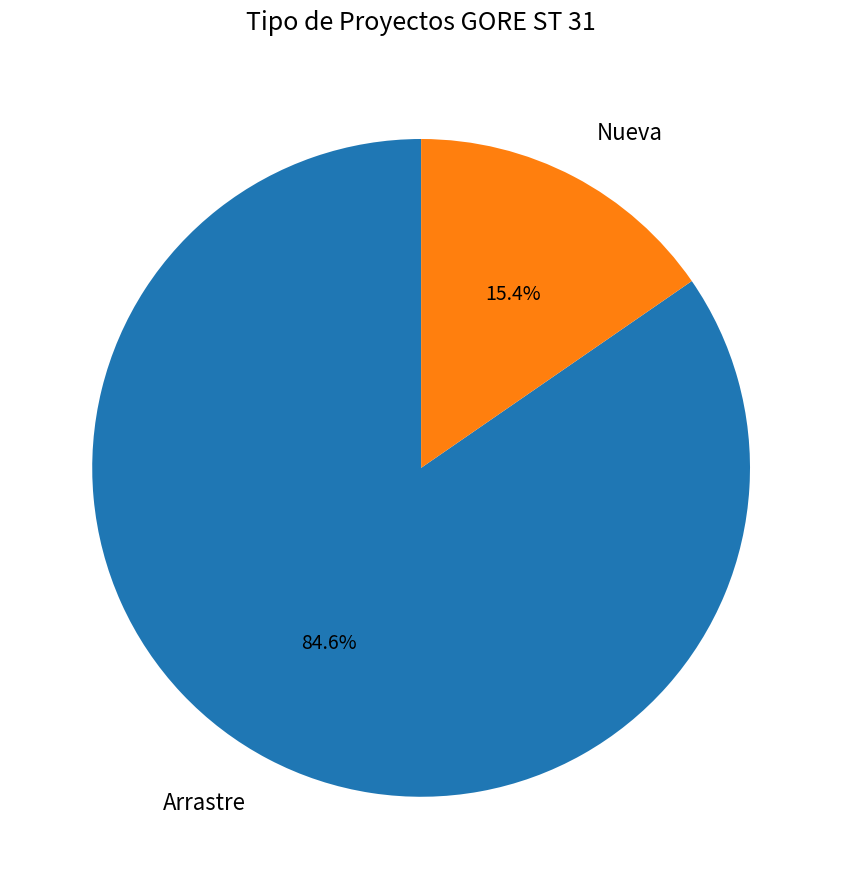

Between Nueva and Arrastre, which is larger?

Arrastre